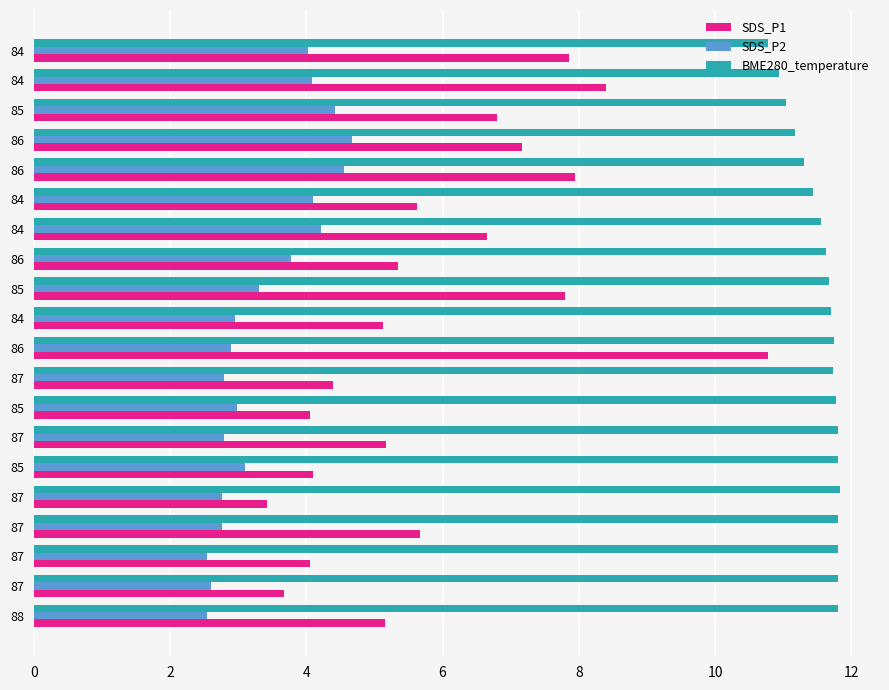

How many distinct data groups are displayed?

3